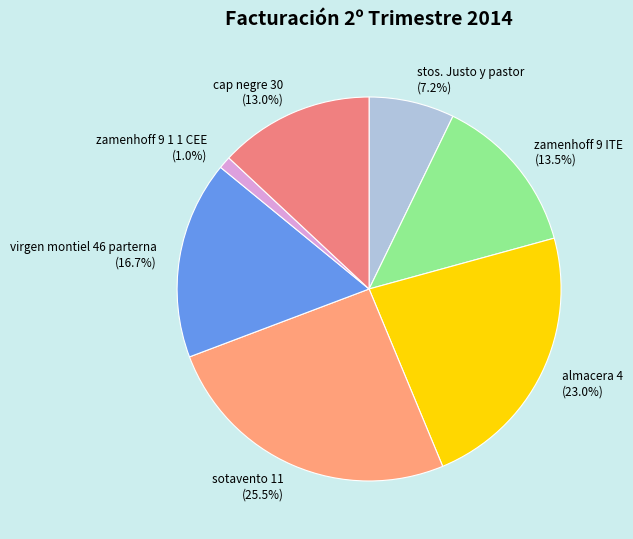

To the nearest percent, what portion does stos. Justo y pastor represent?

7%